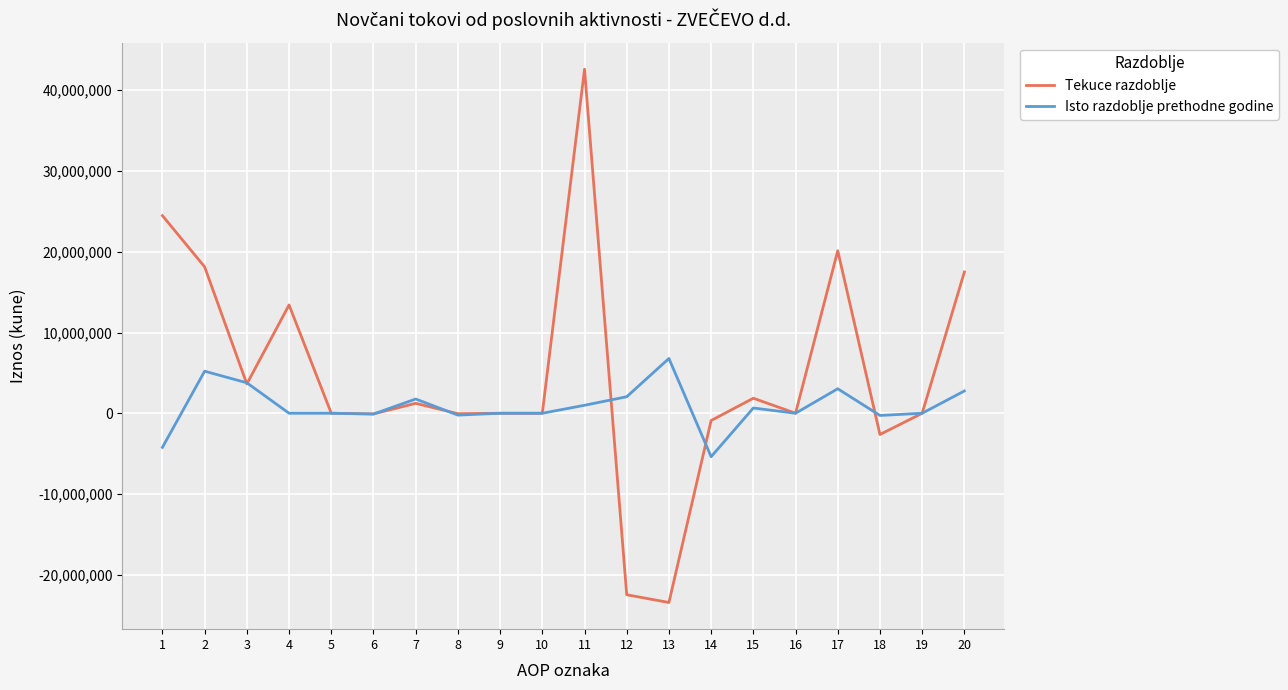

The value of Tekuce razdoblje at 19 is 0. True or false?

True